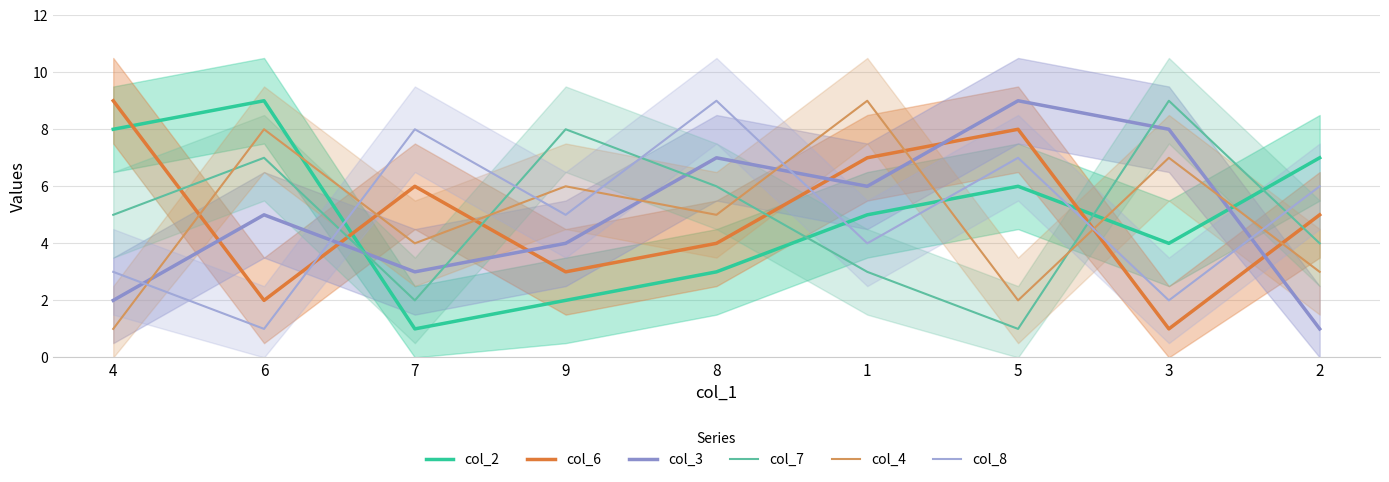

How many data points in col_3 are less than 5?

4